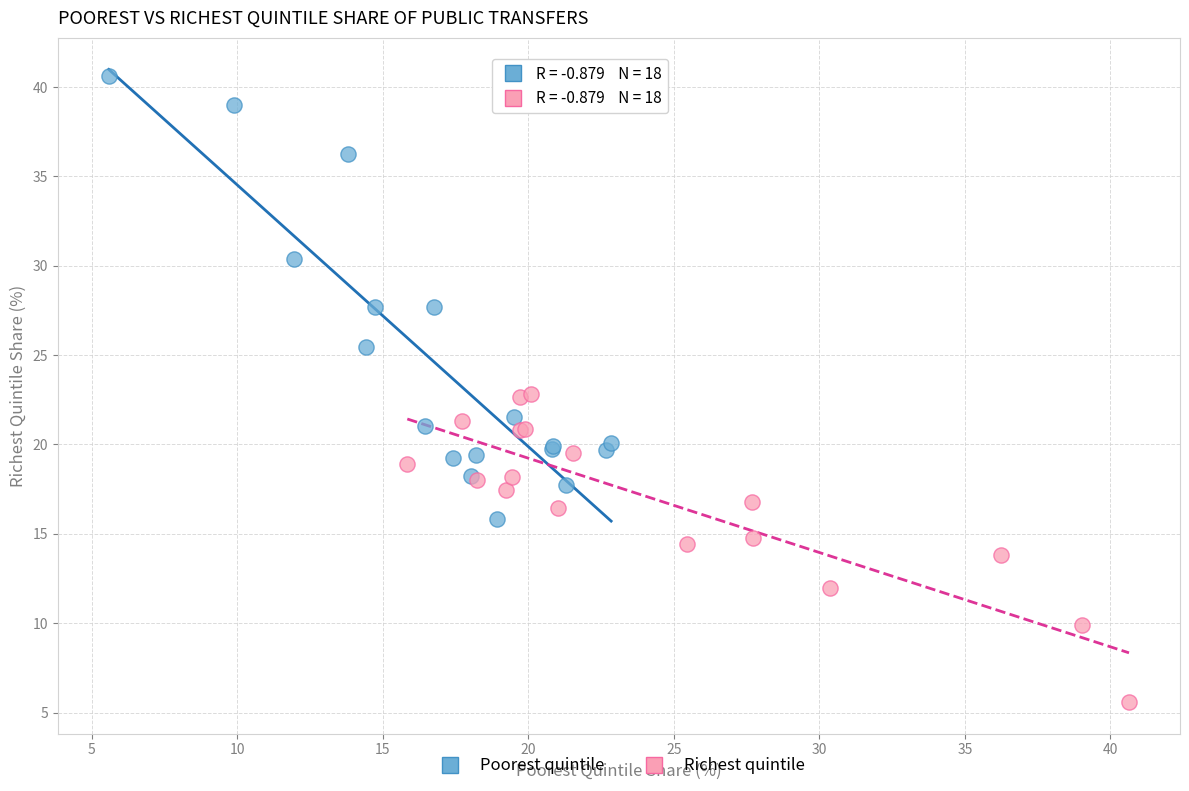

Which series contains the lowest Y value?

Richest quintile